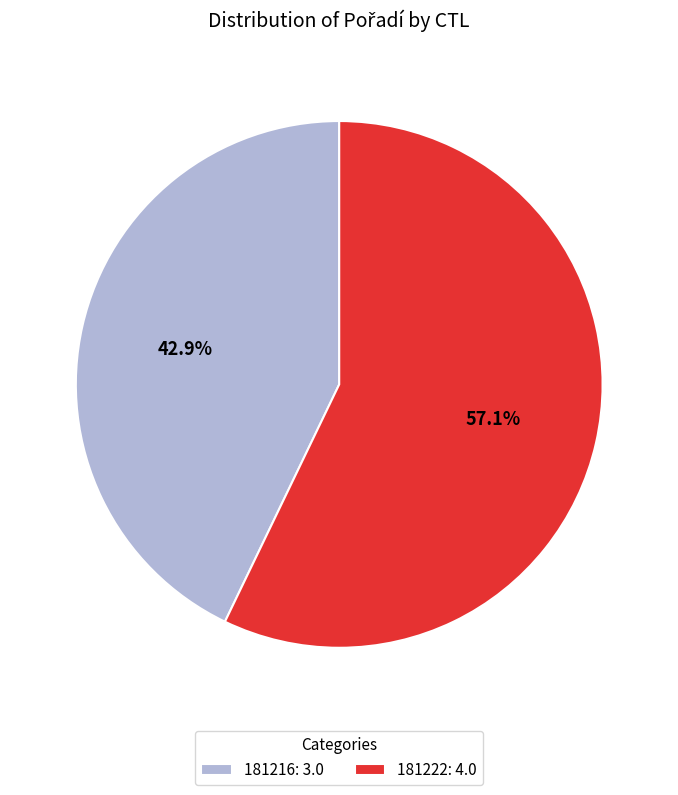

To the nearest percent, what is the difference between the largest and smallest slice percentages?

14%